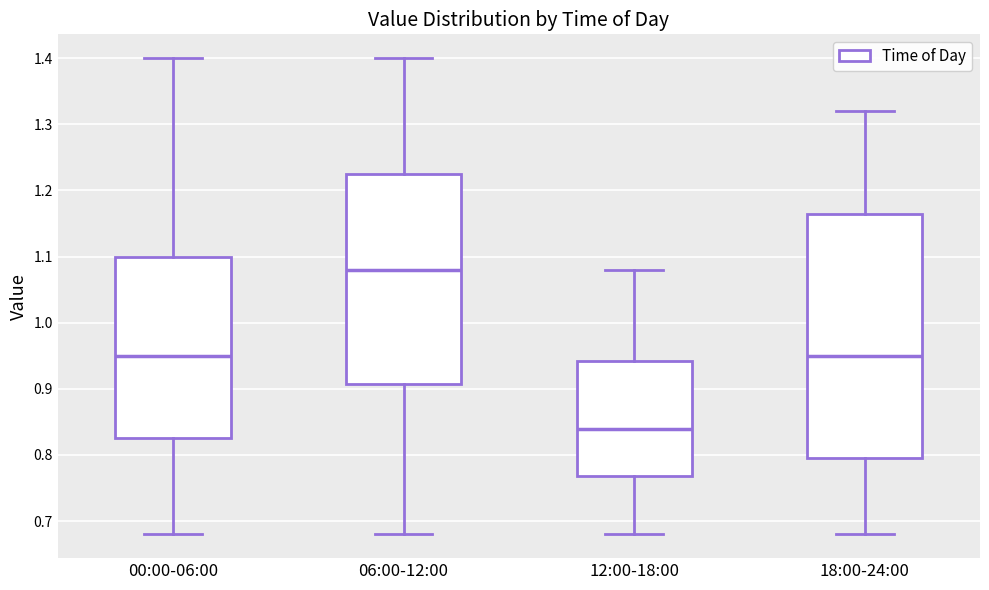

Reading left to right, read every box against the y-axis: the position of its median line, the range the box covers, and the ends of its whiskers. The values are not printed on the chart, so give them approximately, as read against the axis.

00:00-06:00: median 0.95, box 0.83 to 1.10, whiskers 0.68 to 1.40
06:00-12:00: median 1.08, box 0.91 to 1.23, whiskers 0.68 to 1.40
12:00-18:00: median 0.84, box 0.77 to 0.94, whiskers 0.68 to 1.08
18:00-24:00: median 0.95, box 0.80 to 1.17, whiskers 0.68 to 1.32